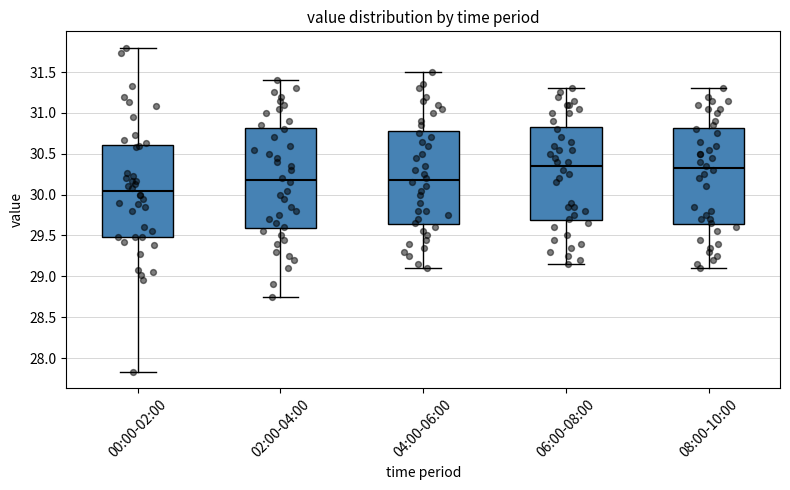

Reading left to right, transcribe this box plot: for each box, give where its median line is, the range the box spans, and where its two whiskers end, as read against the y-axis. The values are not printed on the chart, so give them approximately, as read against the axis.

00:00-02:00: median 30.05, box 29.50 to 30.60, whiskers 27.85 to 31.80
02:00-04:00: median 30.20, box 29.60 to 30.80, whiskers 28.75 to 31.40
04:00-06:00: median 30.20, box 29.65 to 30.80, whiskers 29.10 to 31.50
06:00-08:00: median 30.35, box 29.70 to 30.85, whiskers 29.15 to 31.30
08:00-10:00: median 30.35, box 29.65 to 30.80, whiskers 29.10 to 31.30